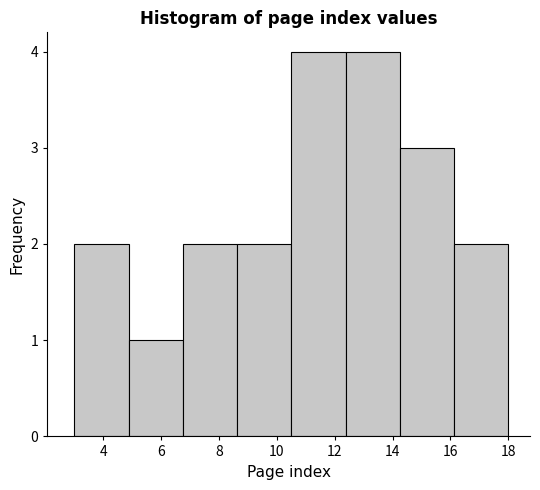

Reading left to right, list every bar in this chart as the range it spans on the x-axis followed by its height. Neither the bar edges nor the heights are printed on the chart, so give them approximately, as read against the axes.

3.0 to 4.8: 2
4.8 to 6.8: 1
6.8 to 8.6: 2
8.6 to 10.6: 2
10.6 to 12.4: 4
12.4 to 14.2: 4
14.2 to 16.2: 3
16.2 to 18.0: 2